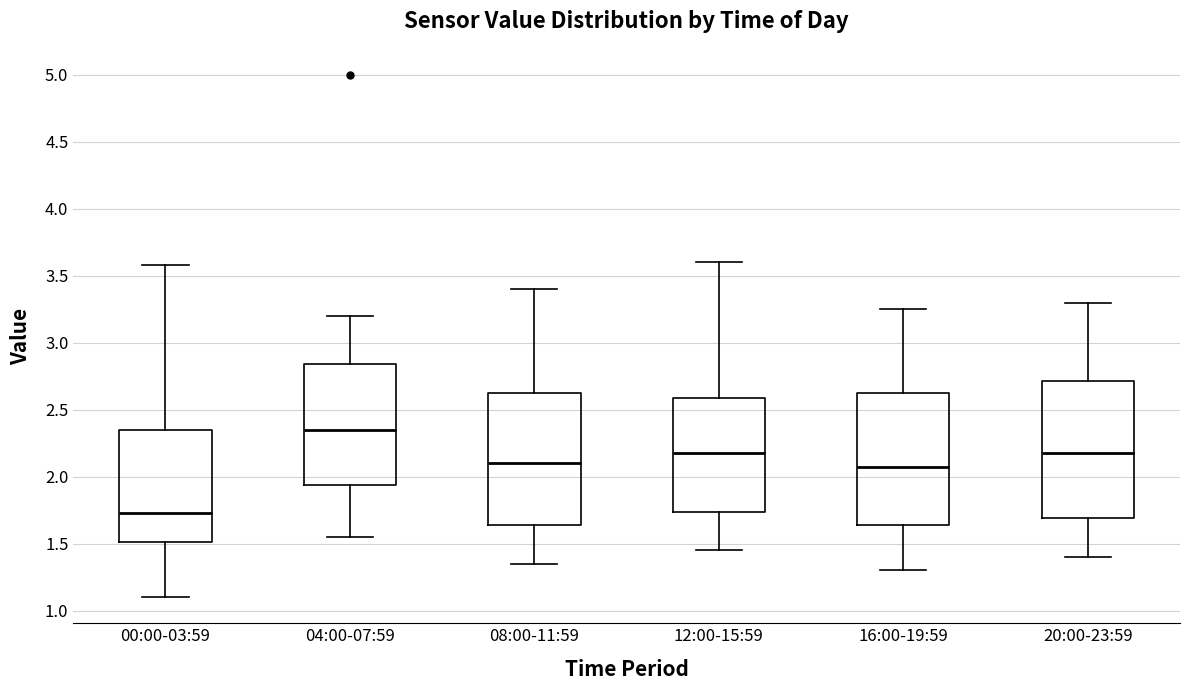

Reading left to right, transcribe this box plot: for each box, give where its median line is, the range the box spans, and where its two whiskers end, as read against the y-axis. The values are not printed on the chart, so give them approximately, as read against the axis.

00:00-03:59: median 1.75, box 1.50 to 2.35, whiskers 1.10 to 3.60
04:00-07:59: median 2.35, box 1.95 to 2.85, whiskers 1.55 to 3.20
08:00-11:59: median 2.10, box 1.65 to 2.65, whiskers 1.35 to 3.40
12:00-15:59: median 2.20, box 1.75 to 2.60, whiskers 1.45 to 3.60
16:00-19:59: median 2.10, box 1.65 to 2.65, whiskers 1.30 to 3.25
20:00-23:59: median 2.20, box 1.70 to 2.70, whiskers 1.40 to 3.30